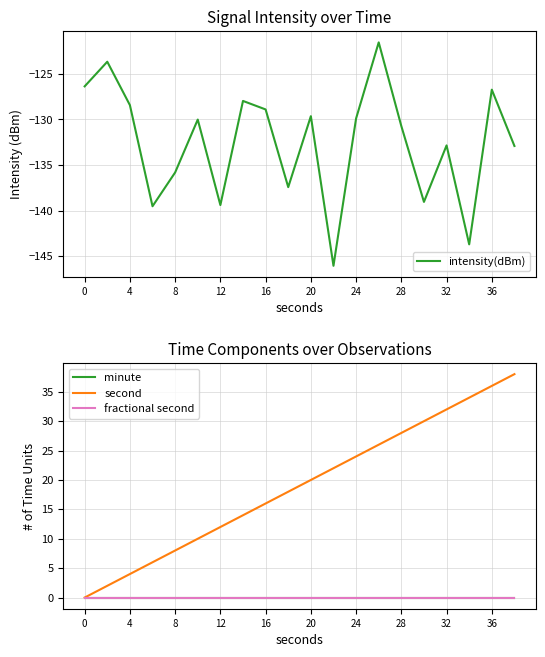

What is the sum of all intensity(dBm) values?

-2650.6